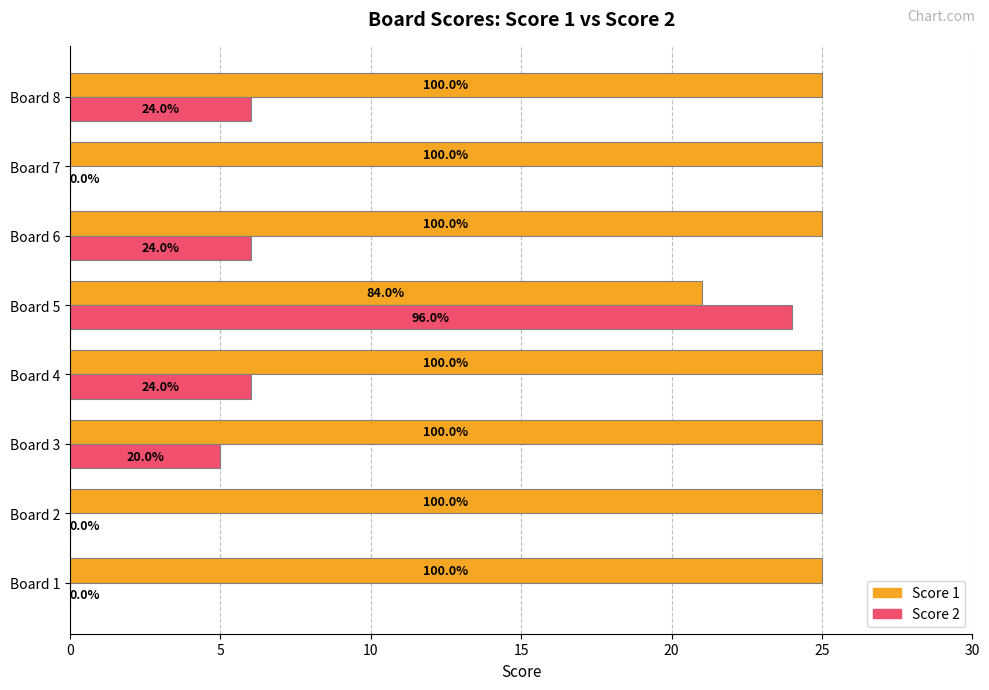

What are all the series names shown in the legend?

Score 1, Score 2